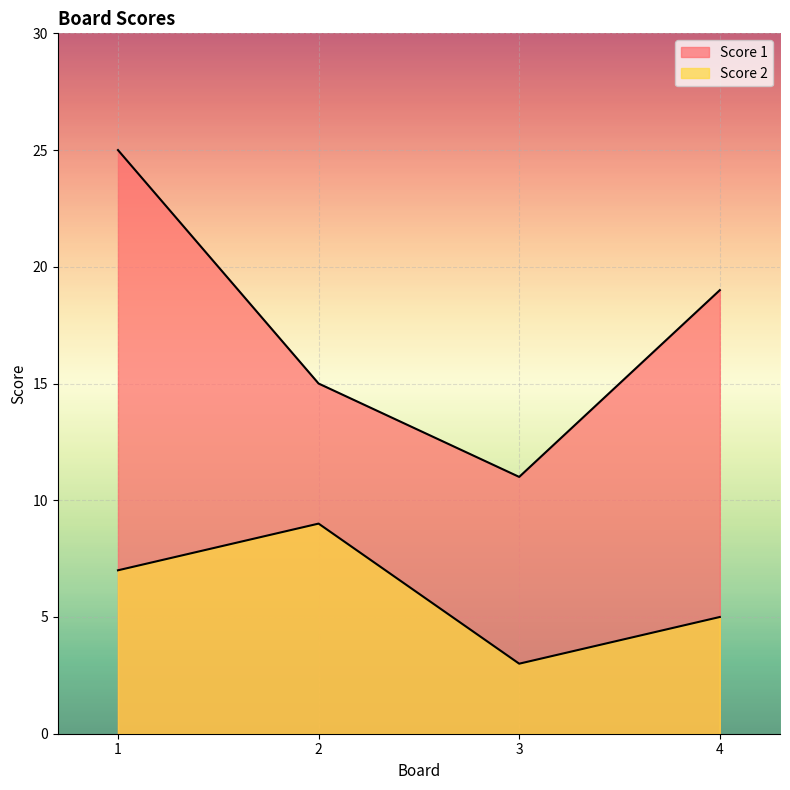

At how many categories does at least one series exceed 23?

1